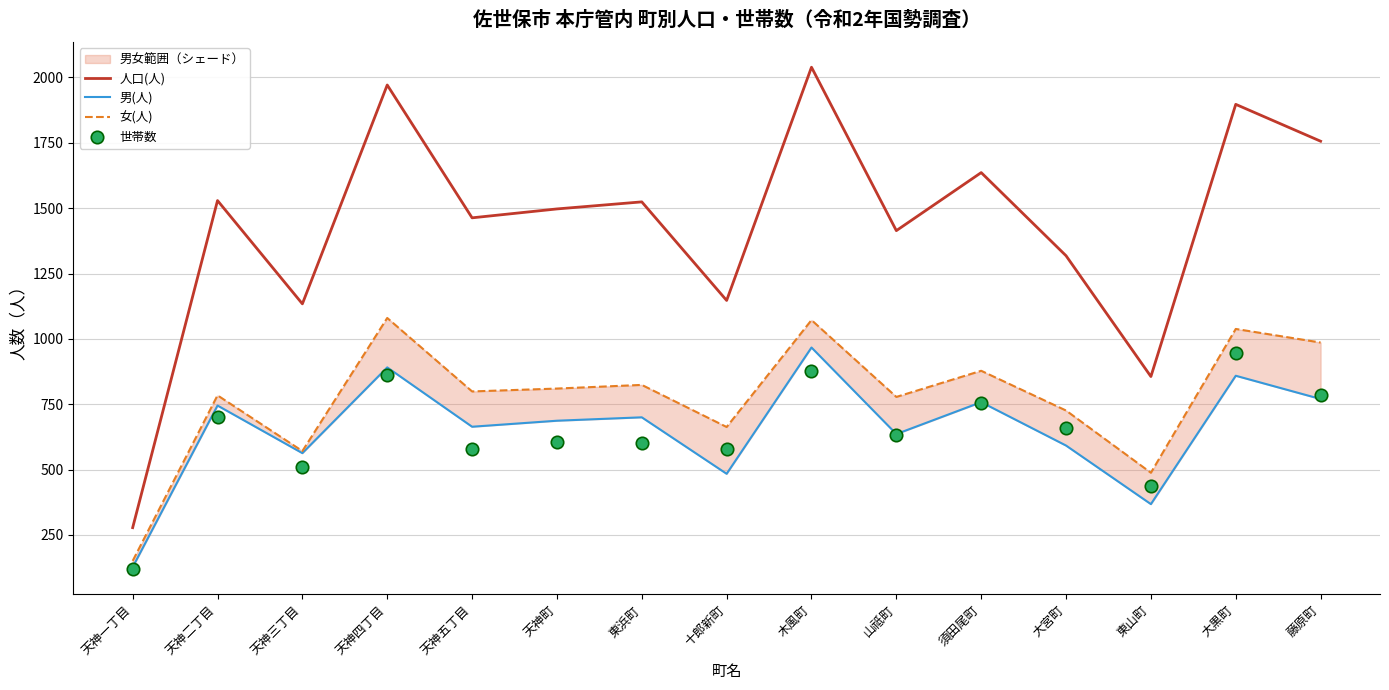

At how many categories does at least one series exceed 1684?

4